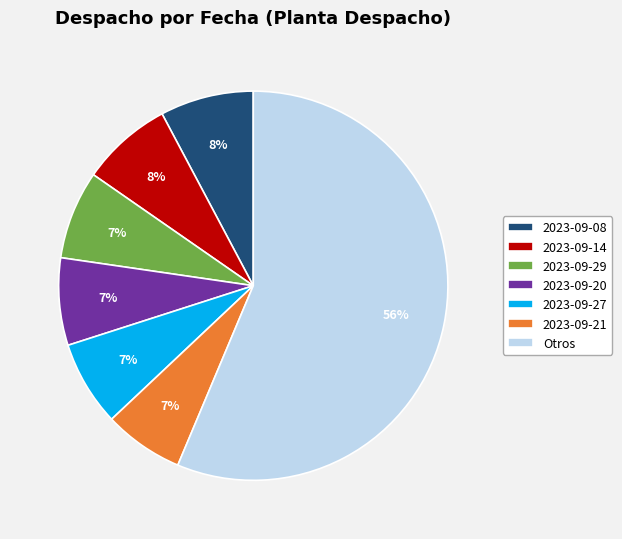

To the nearest percent, what percentage of the pie is Otros?

56%